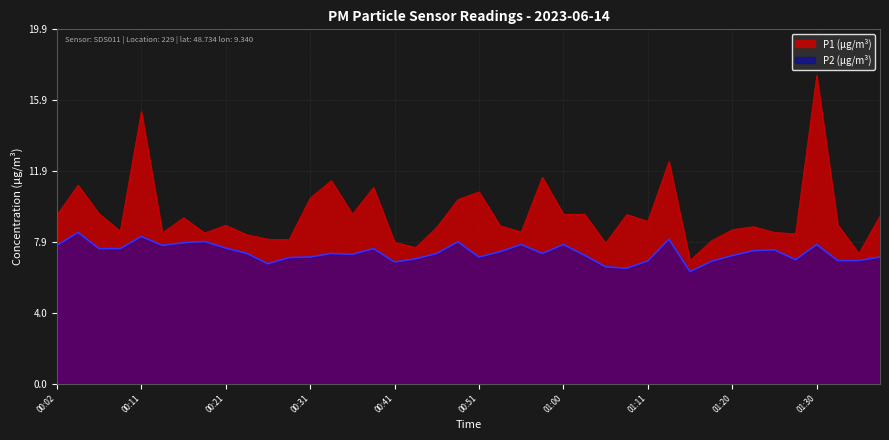

What is the difference between the maximum and minimum values in the P2 series?

2.2